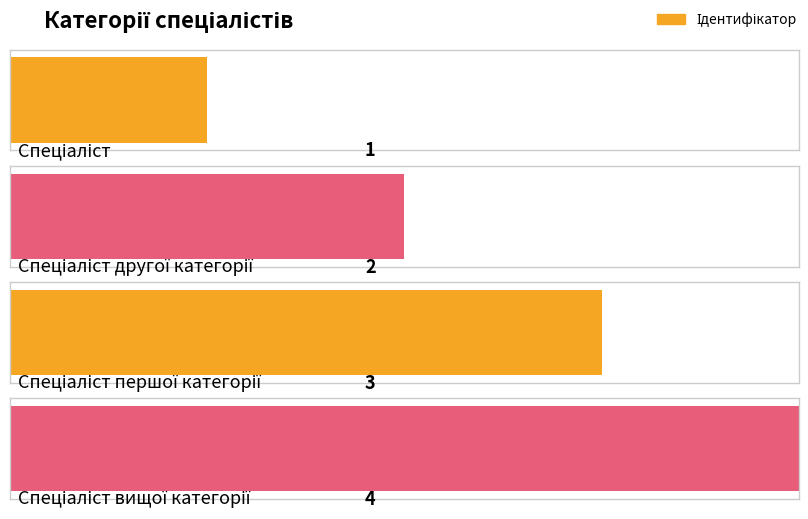

What is the sum of the values at Спеціаліст другої категорії and Спеціаліст?

3